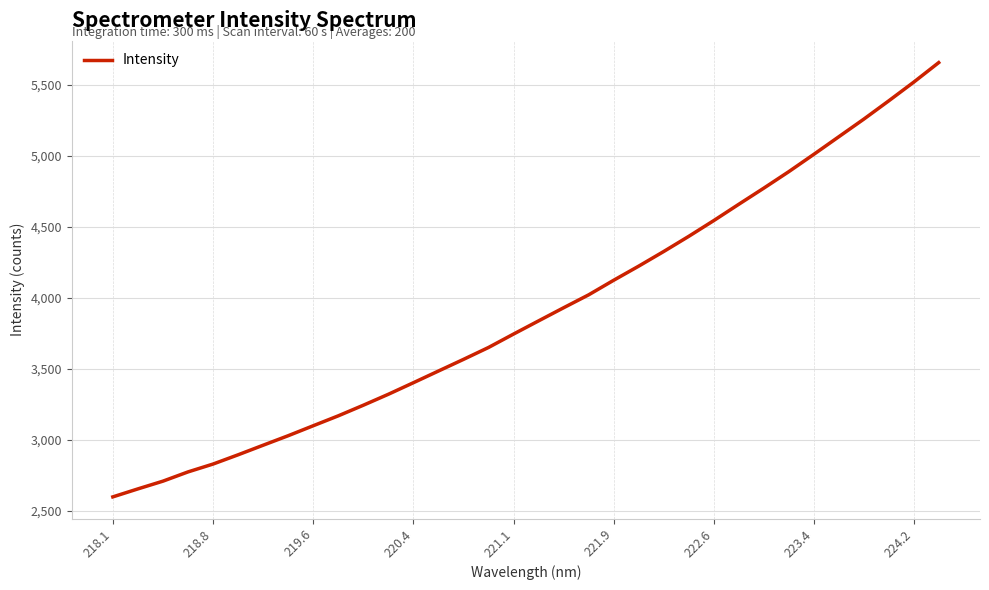

What is the sum of all values?

132782.7